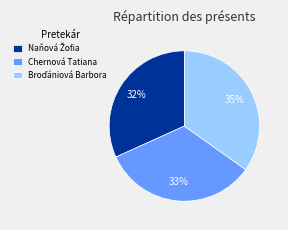

True or false: Chernová Tatiana accounts for 33% of the total.

True